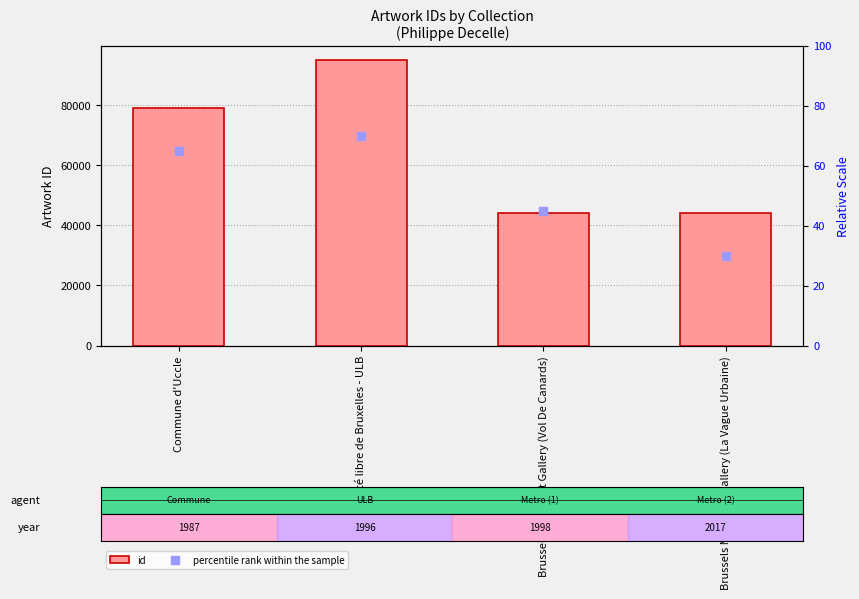

Which series reaches the minimum Y coordinate?

percentile rank within the sample